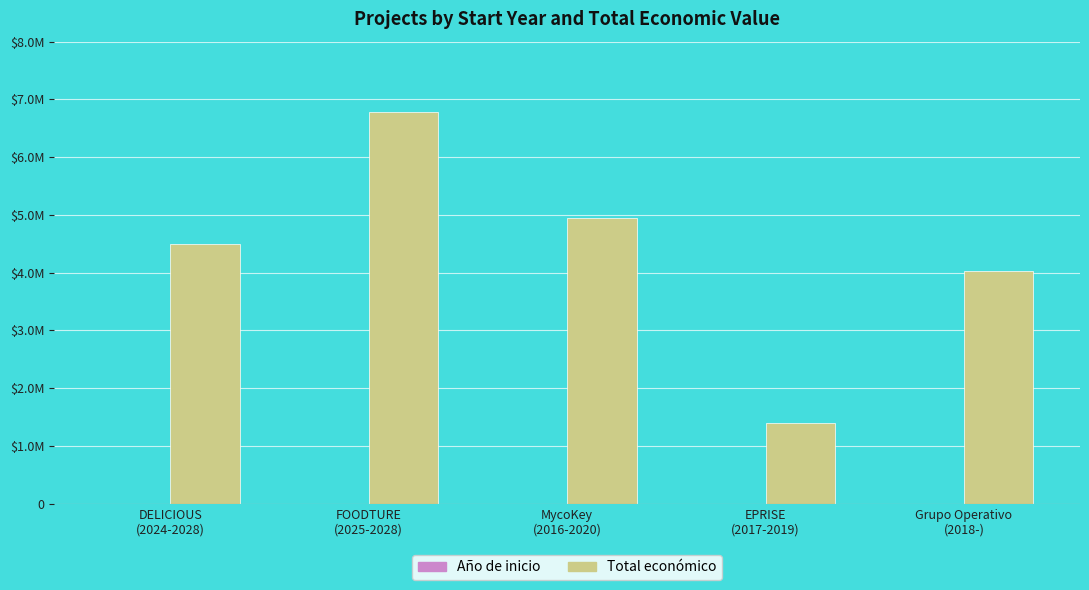

Reading left to right, transcribe all the data shown in this chart.

Año de inicio: 2024	2025	2016	2017	2018
Total económico: 4499800	6790375	4953160	1402792	4033442